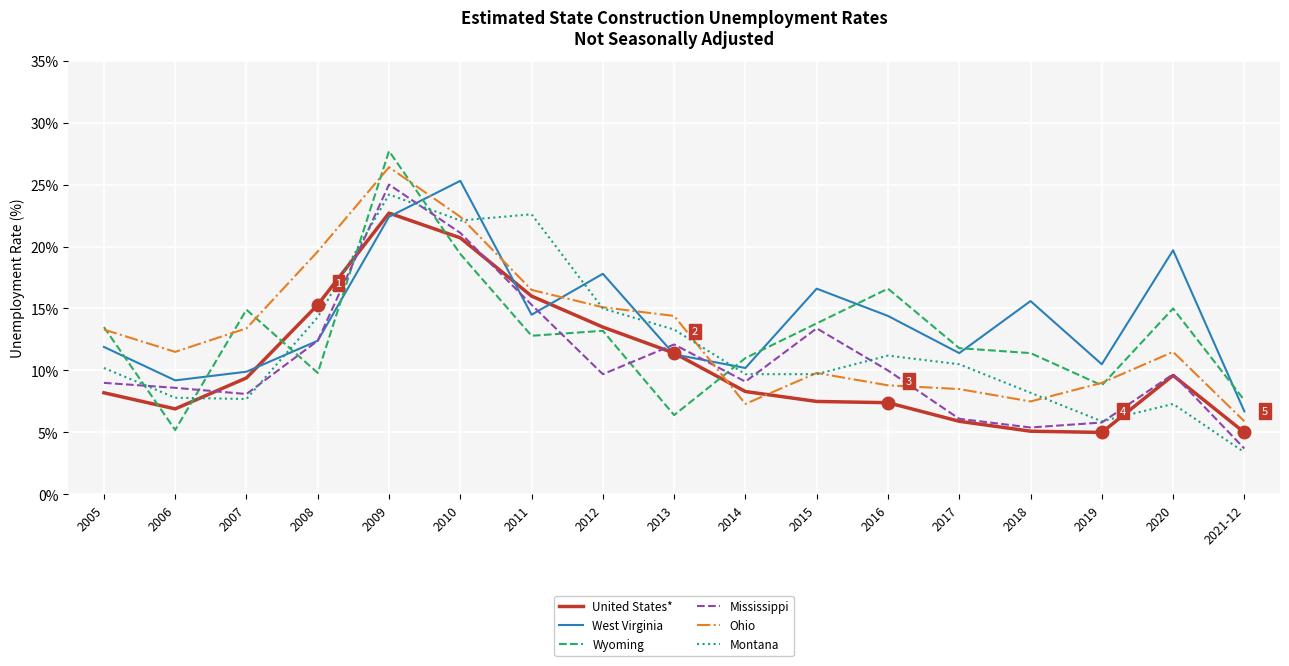

The United States* series shows 3.3 at 2019. True or false?

False